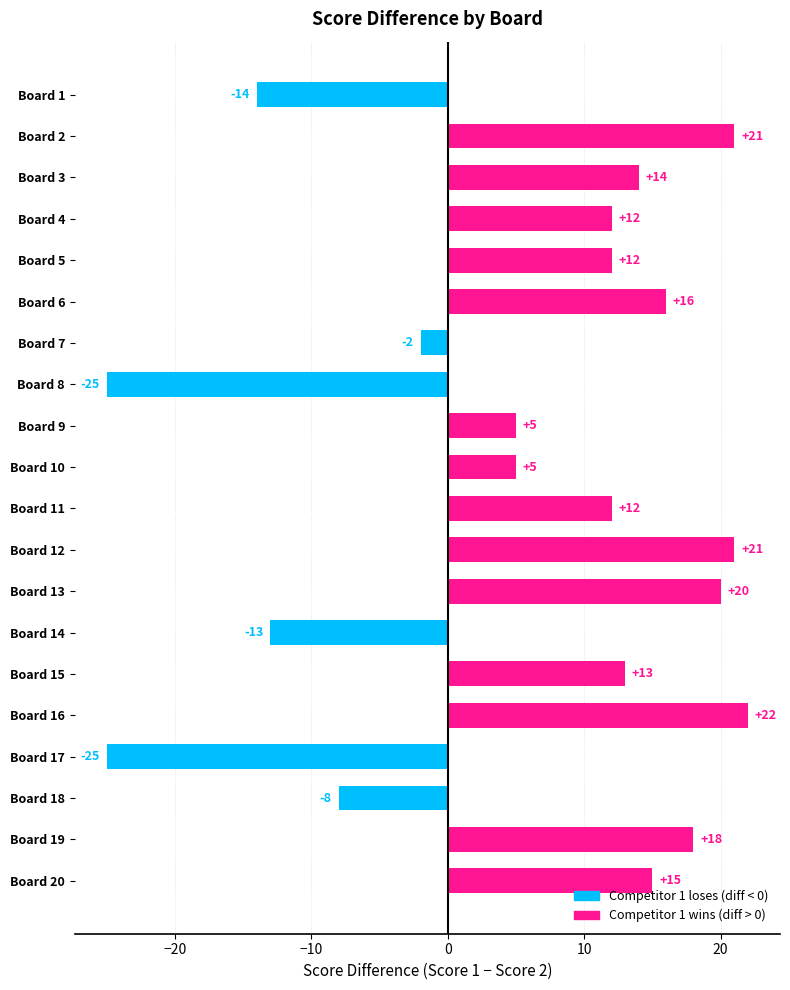

How many bars are there in total?

20